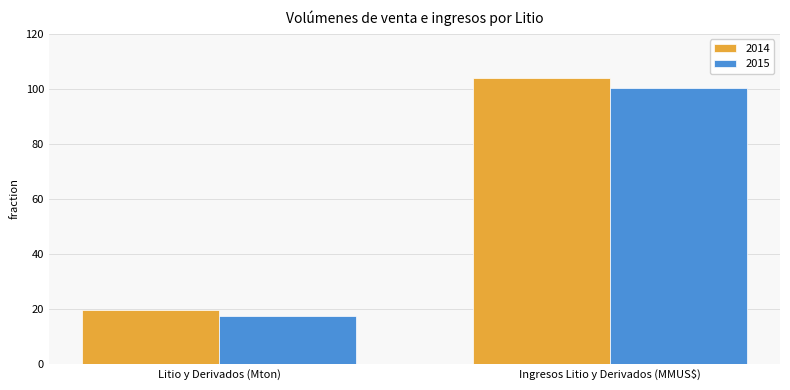

Which series changed the most between Litio y Derivados (Mton) and Ingresos Litio y Derivados (MMUS$)?

2014